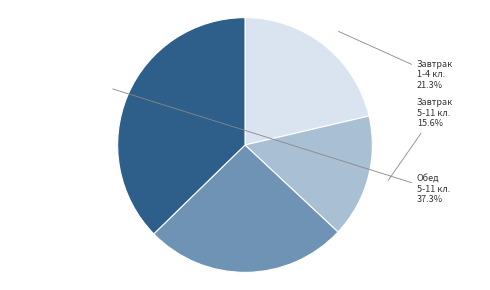

How many slices are in this pie chart?

4